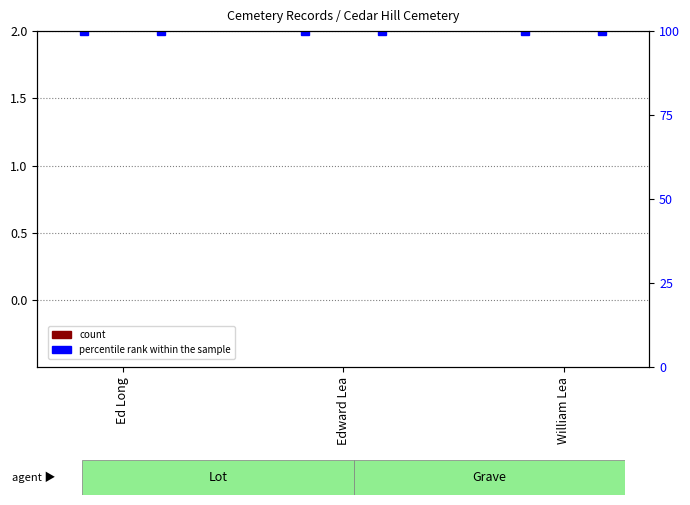

The value of percentile rank within the sample at William Lea is 25. True or false?

False